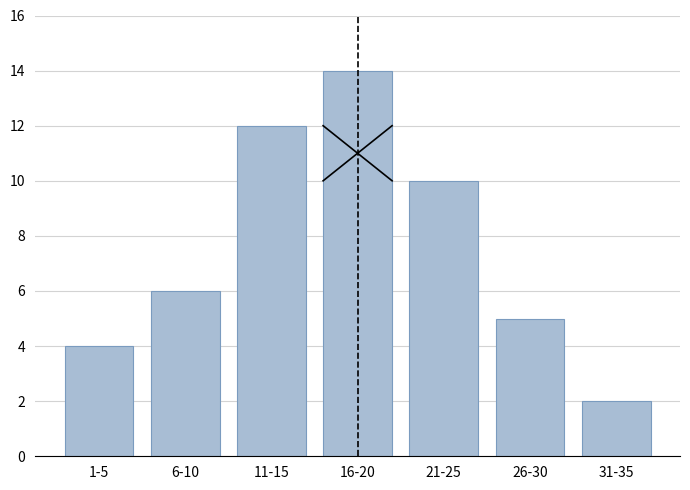

Reading left to right, transcribe all the data shown in this chart.

1-5=4	6-10=6	11-15=12	16-20=14	21-25=10	26-30=5	31-35=2